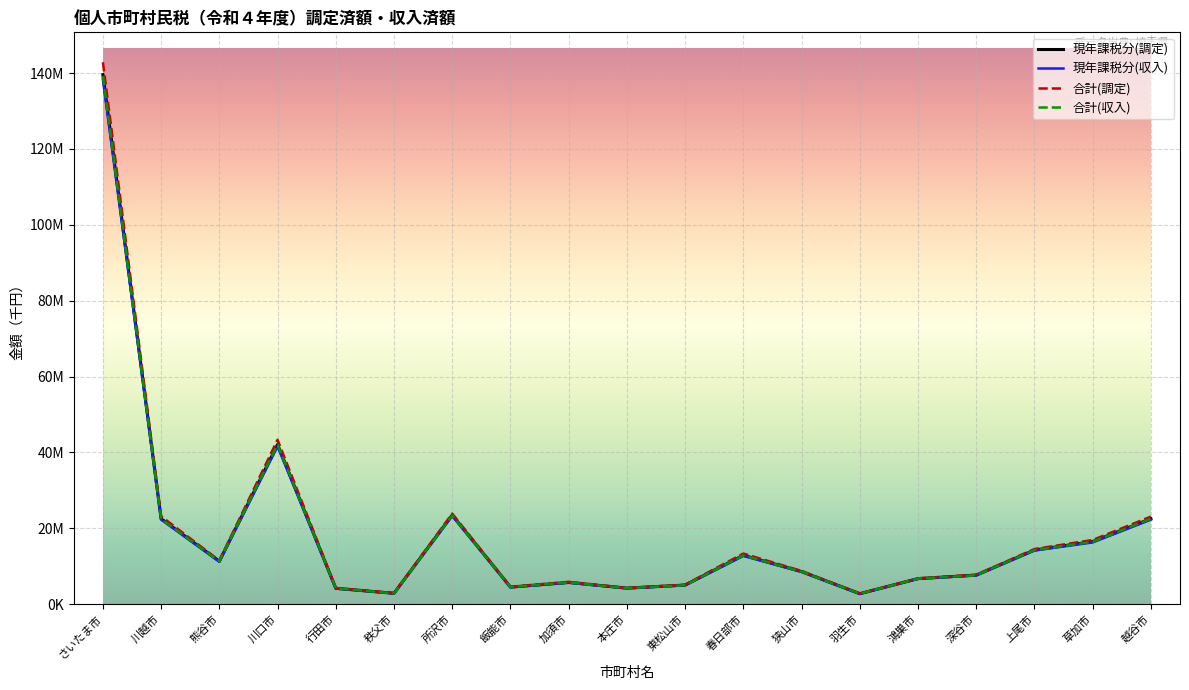

At which category does 現年課税分(収入) reach its first local peak?

川口市